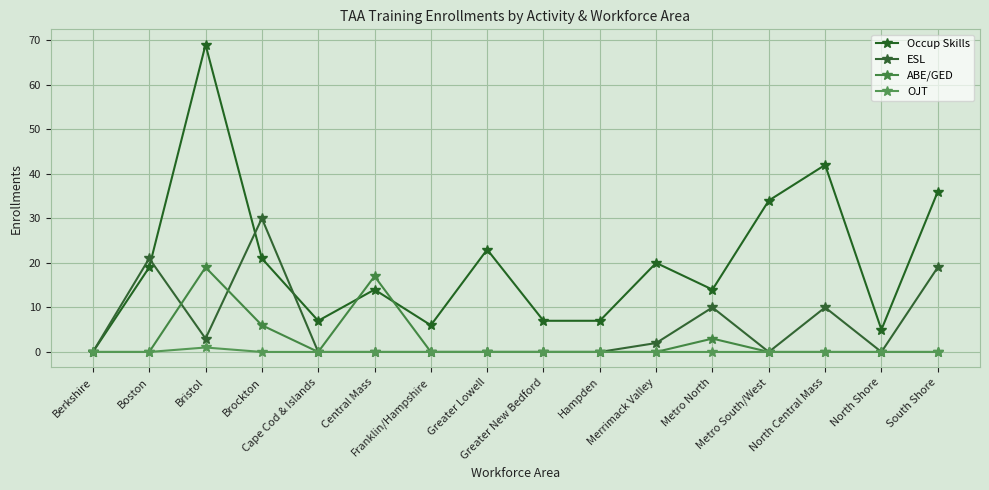

Which category has the highest value in the ABE/GED series?

Bristol